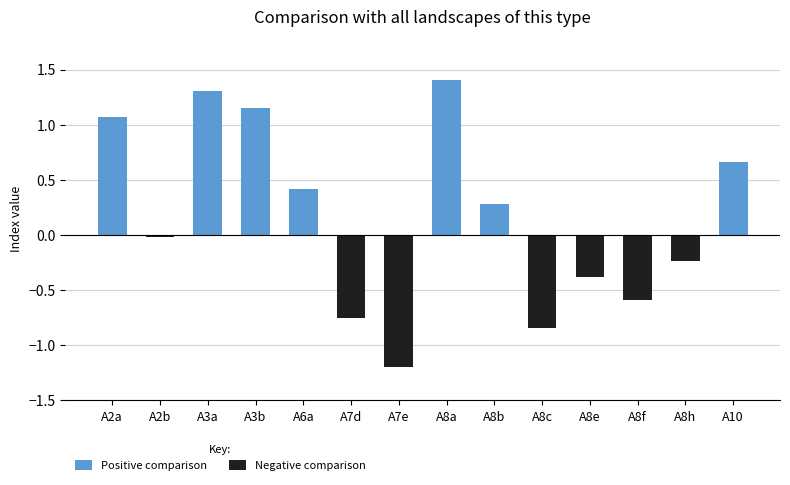

Is it true that Negative comparison equals -1.2 at A7e?

True